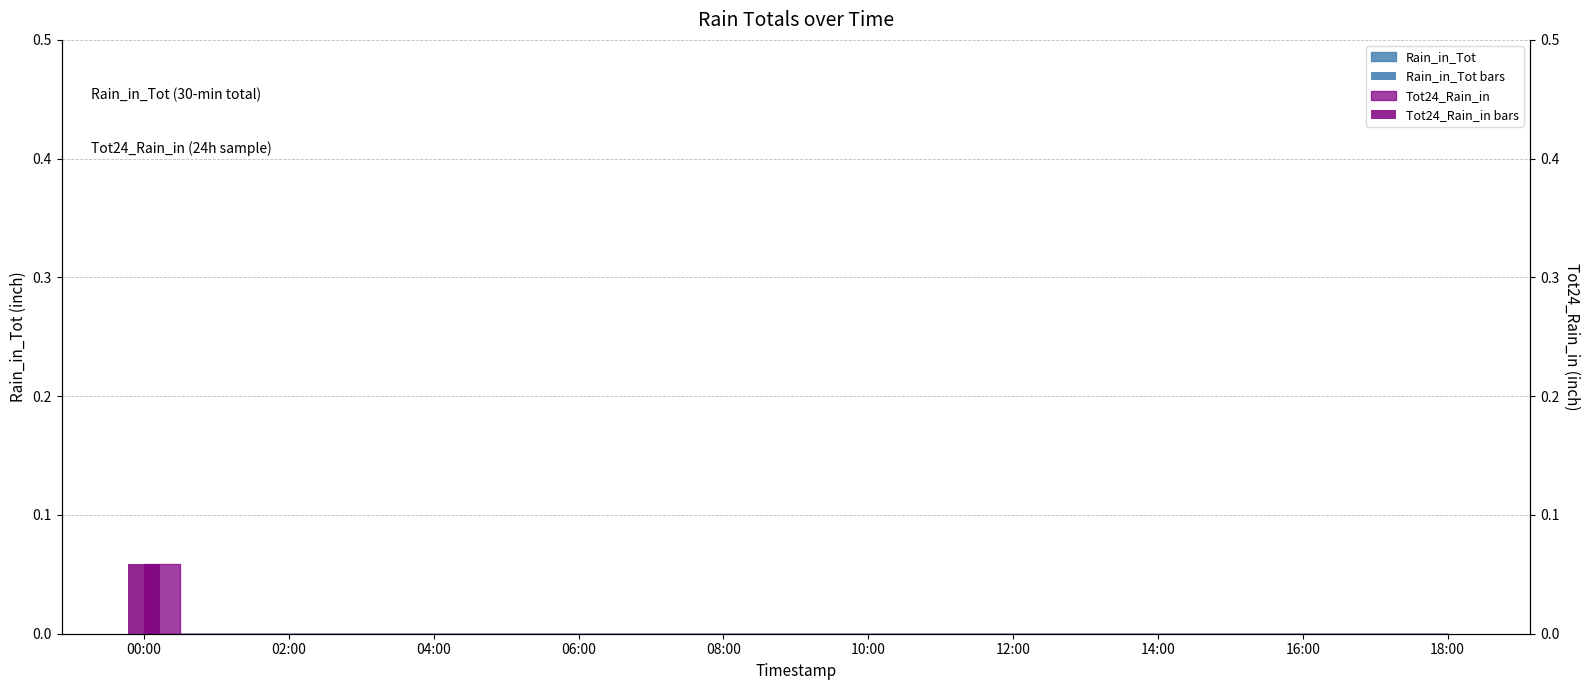

At how many categories does at least one series exceed 0?

1